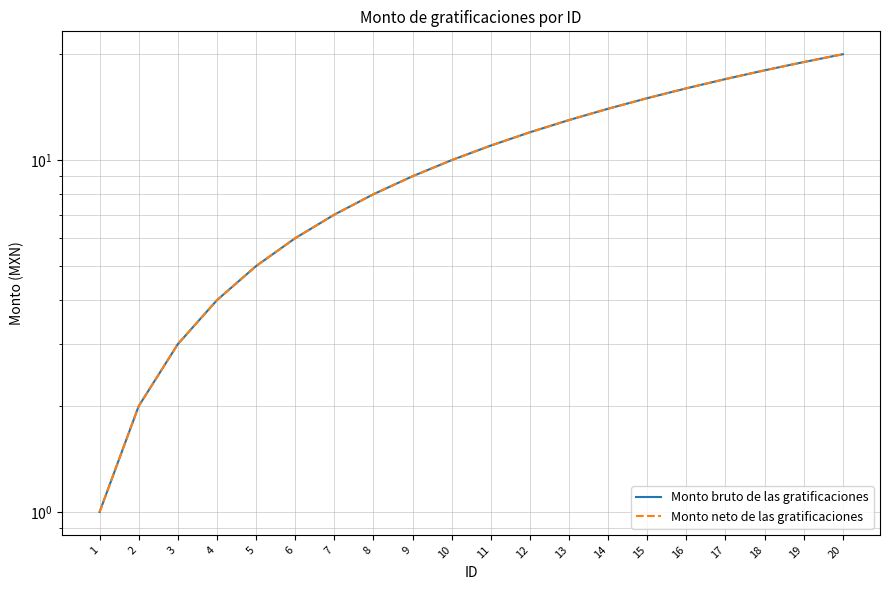

What is the value of the Monto bruto de las gratificaciones point at the 16th from the left?

16